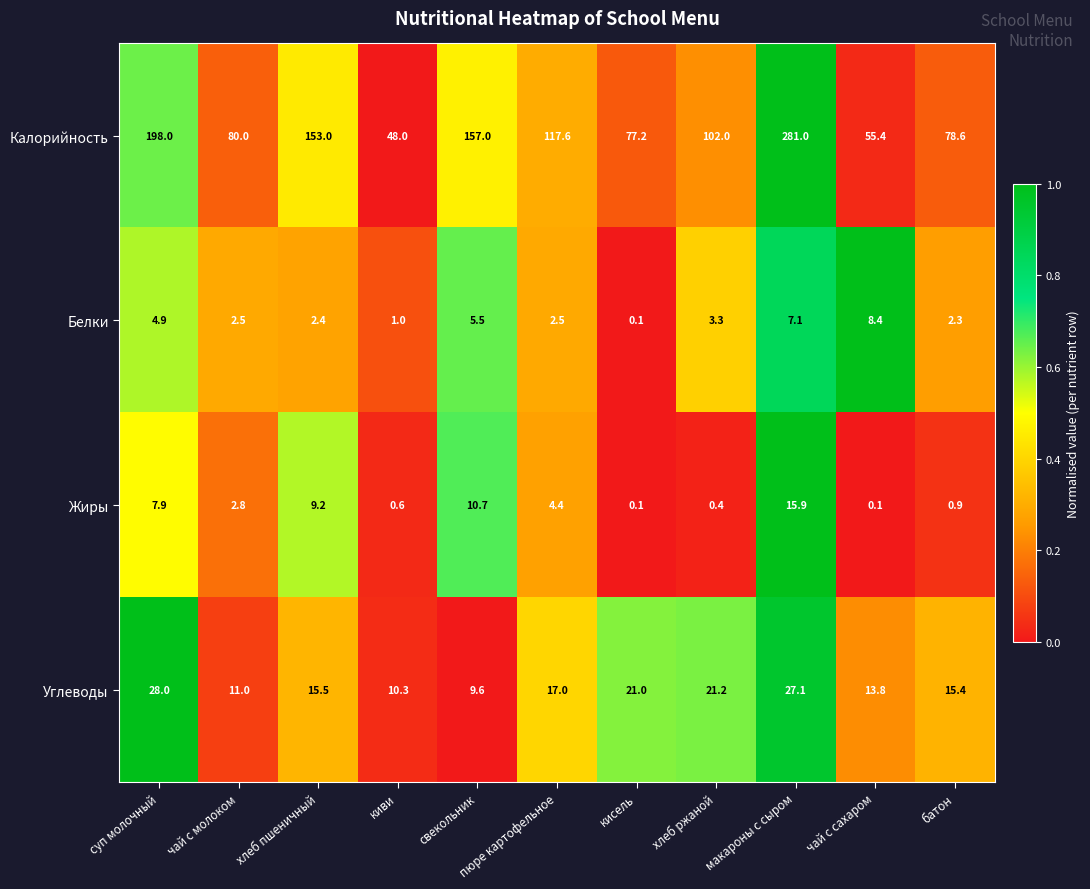

Which series has the widest spread of values?

Калорийность